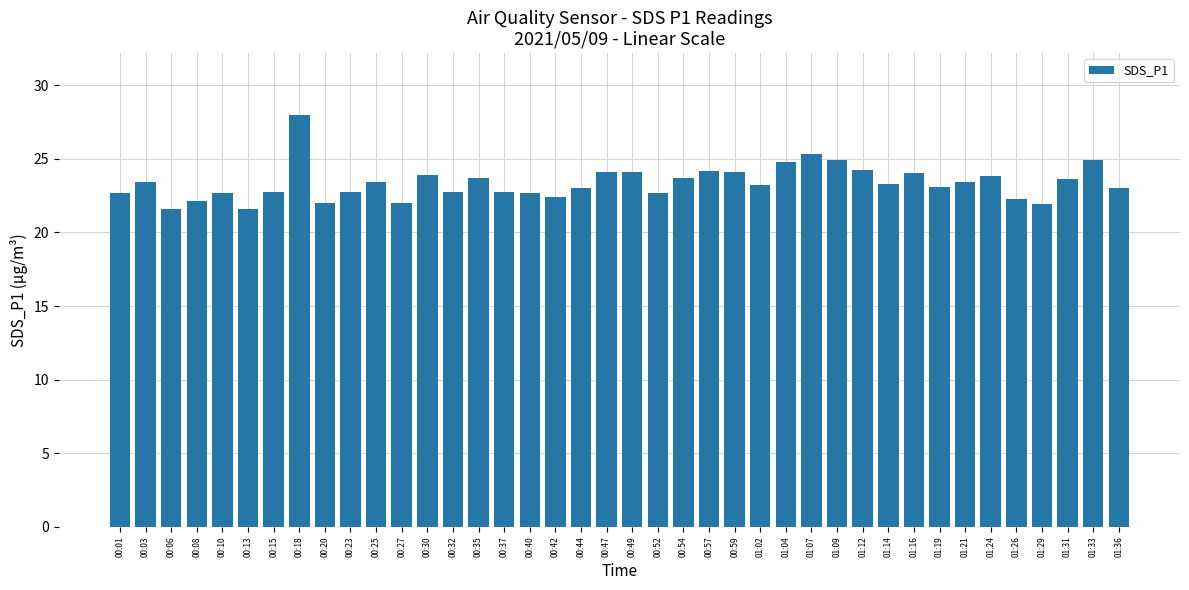

What is the difference between the maximum and minimum values?

6.4